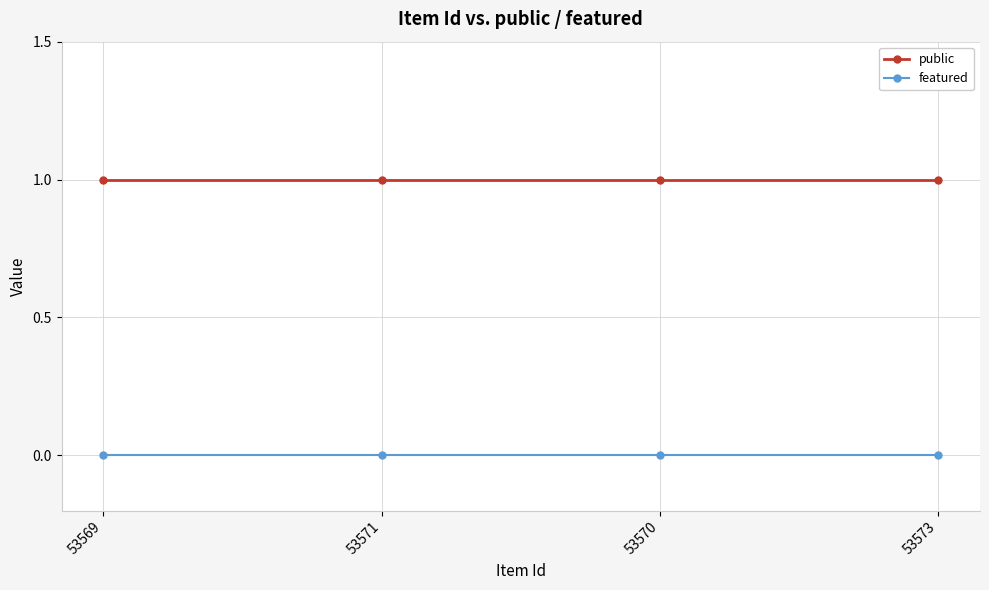

Is the value of public at 53573 greater than the value of featured at 53573?

Yes